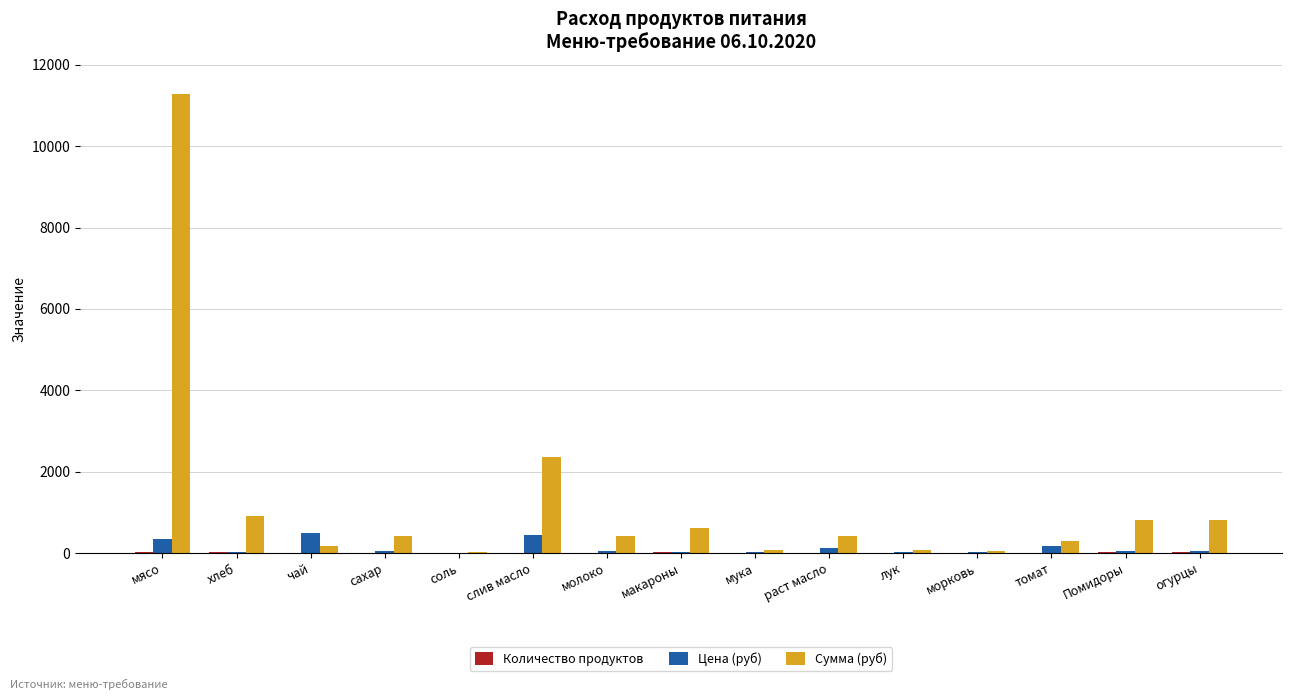

At which category is the sum across all series the highest?

мясо